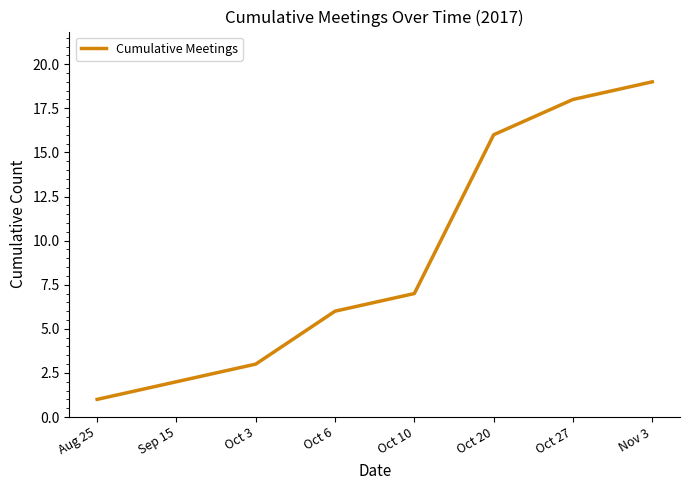

Read the value at Oct 3.

3